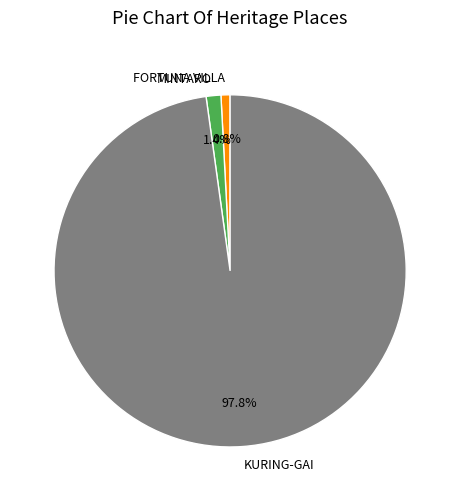

What is the majority slice?

KURING-GAI